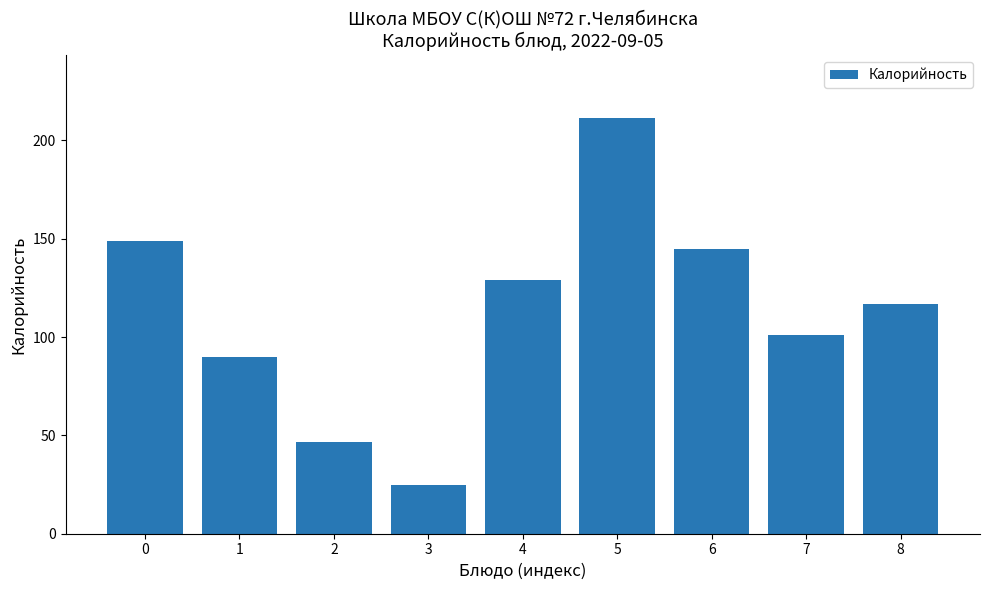

Reading left to right, extract all data points from this chart.

148.9	89.6	46.9	25.0	129.2	211.5	145.0	101.2	116.9